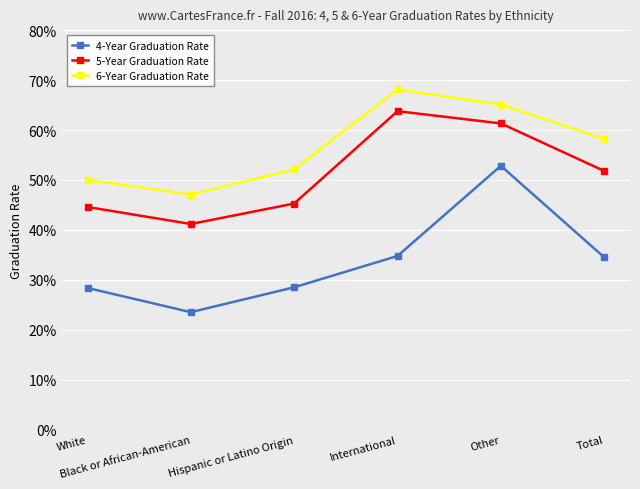

Rank the categories by 4-Year Graduation Rate value from lowest to highest.

Black or African-American, White, Hispanic or Latino Origin, Total, International, Other